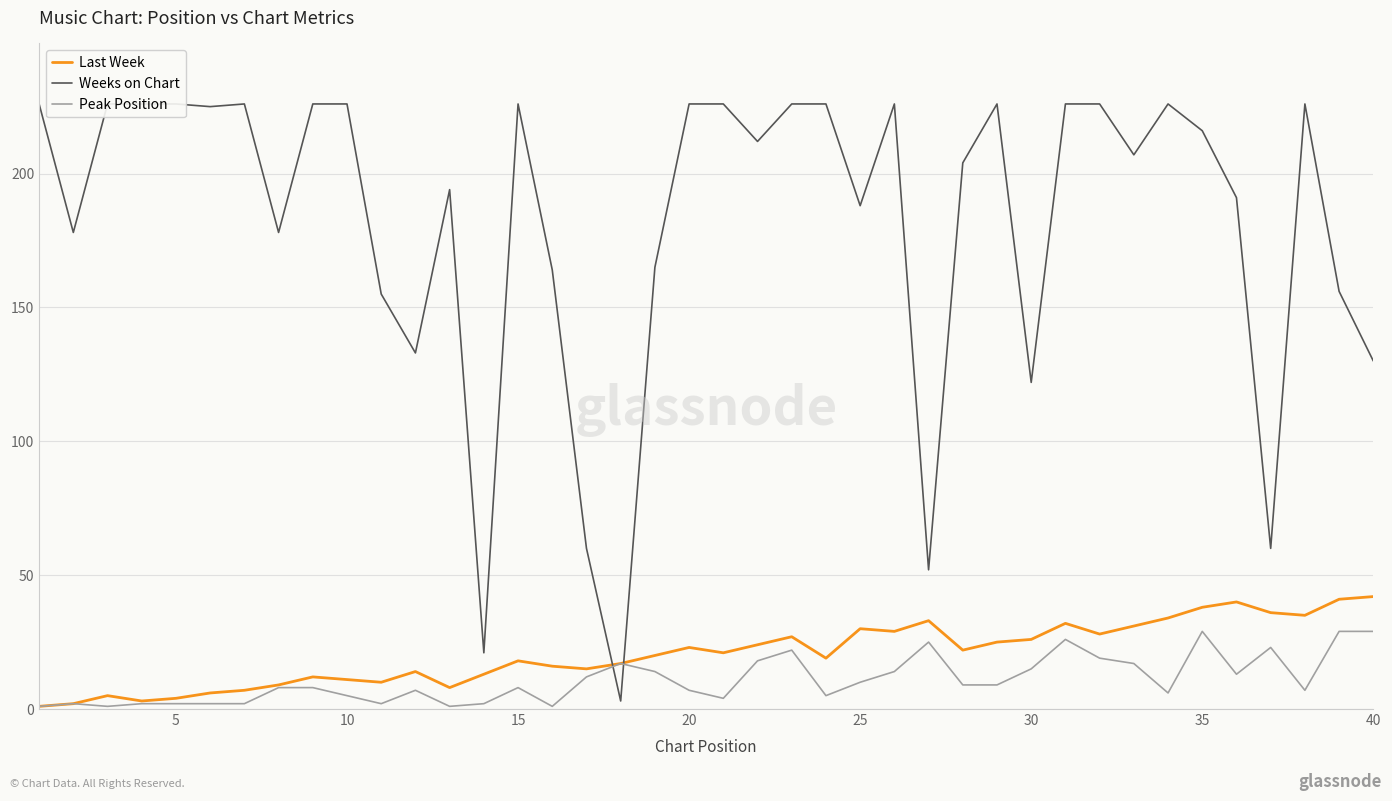

The Peak Position series shows 29 at 35. True or false?

True